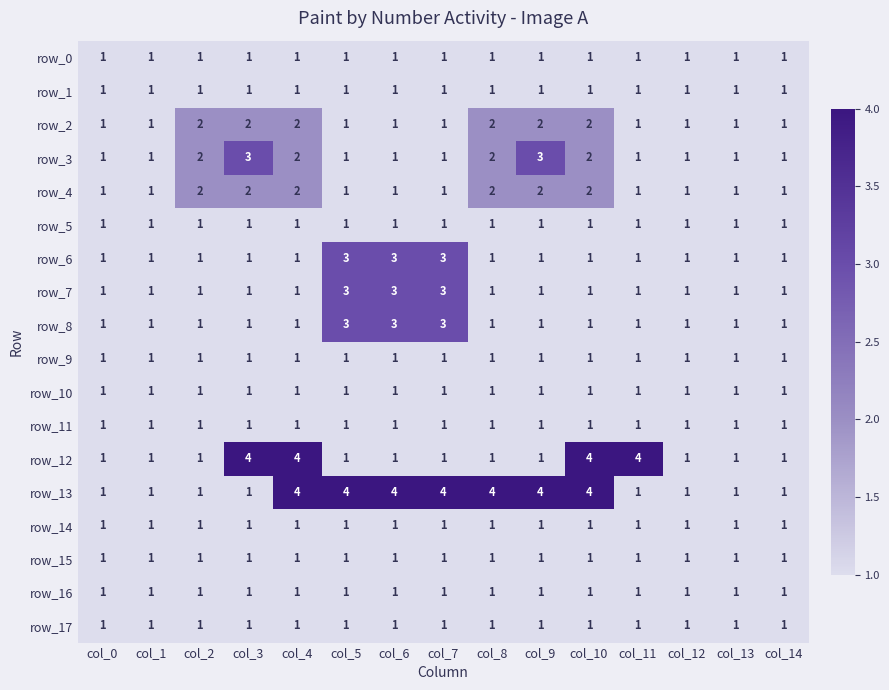

Is the value of row_4 at col_4 greater than the value of row_6 at col_7?

No